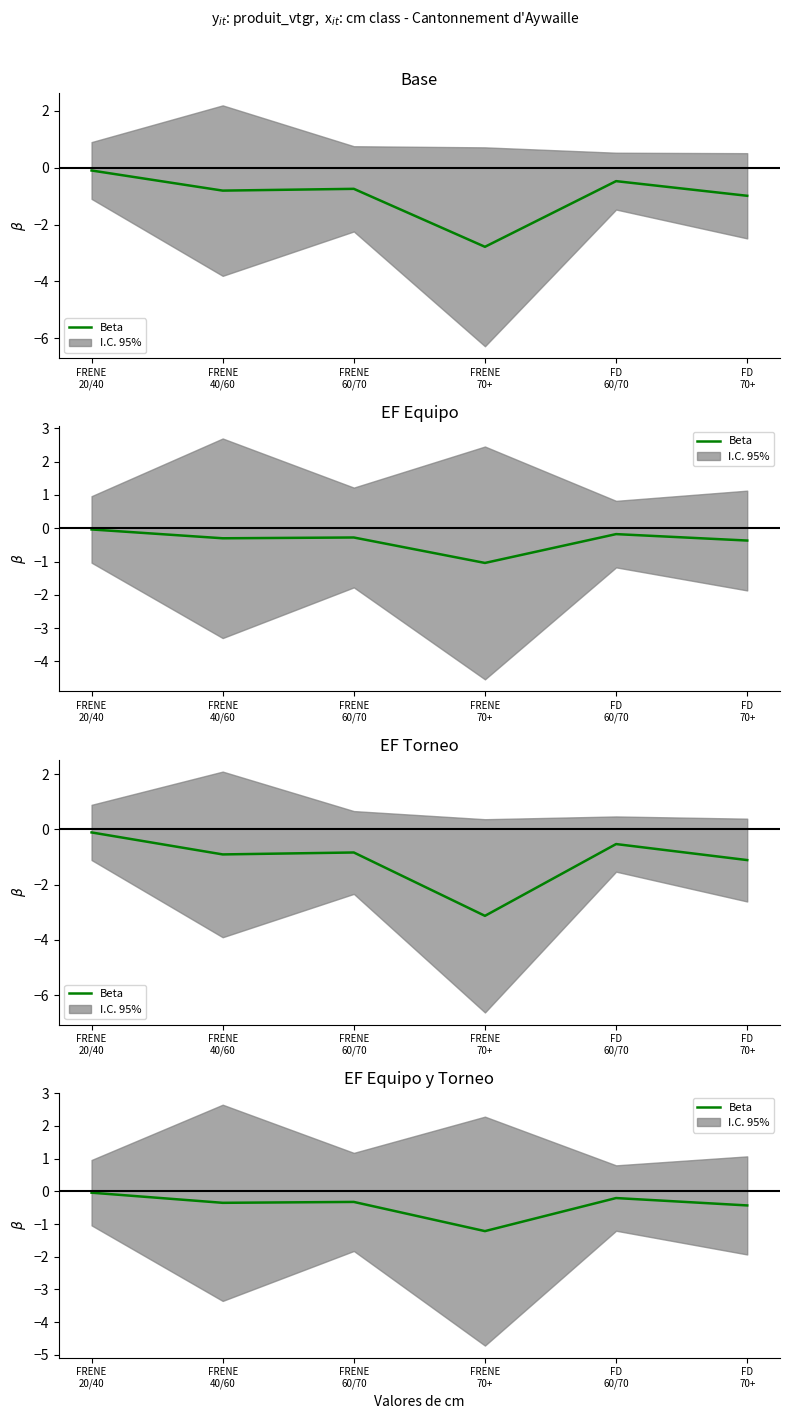

What is the difference between the maximum and second lowest values?

0.4